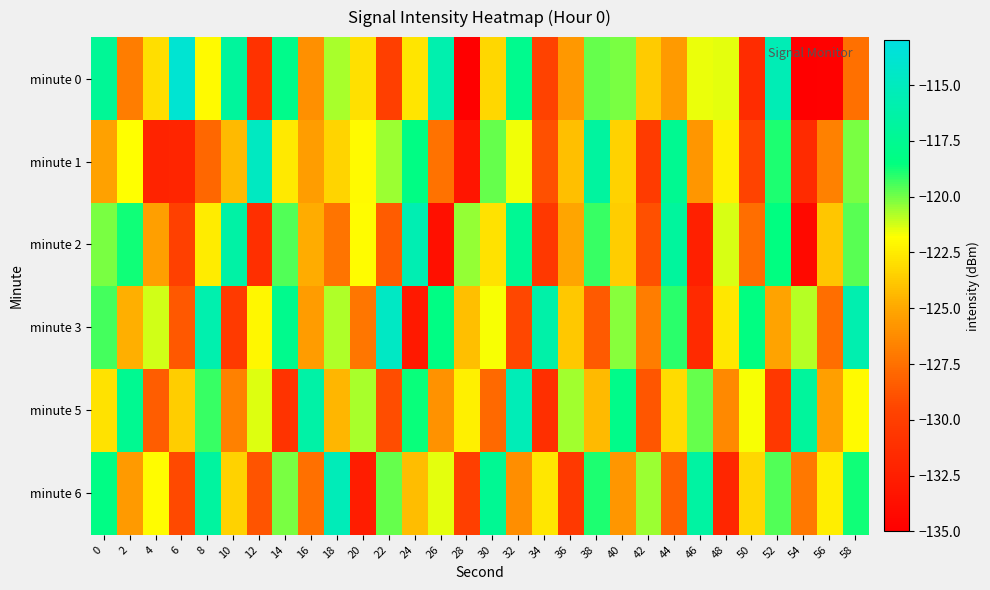

Which series has the largest range (max minus min)?

minute 0